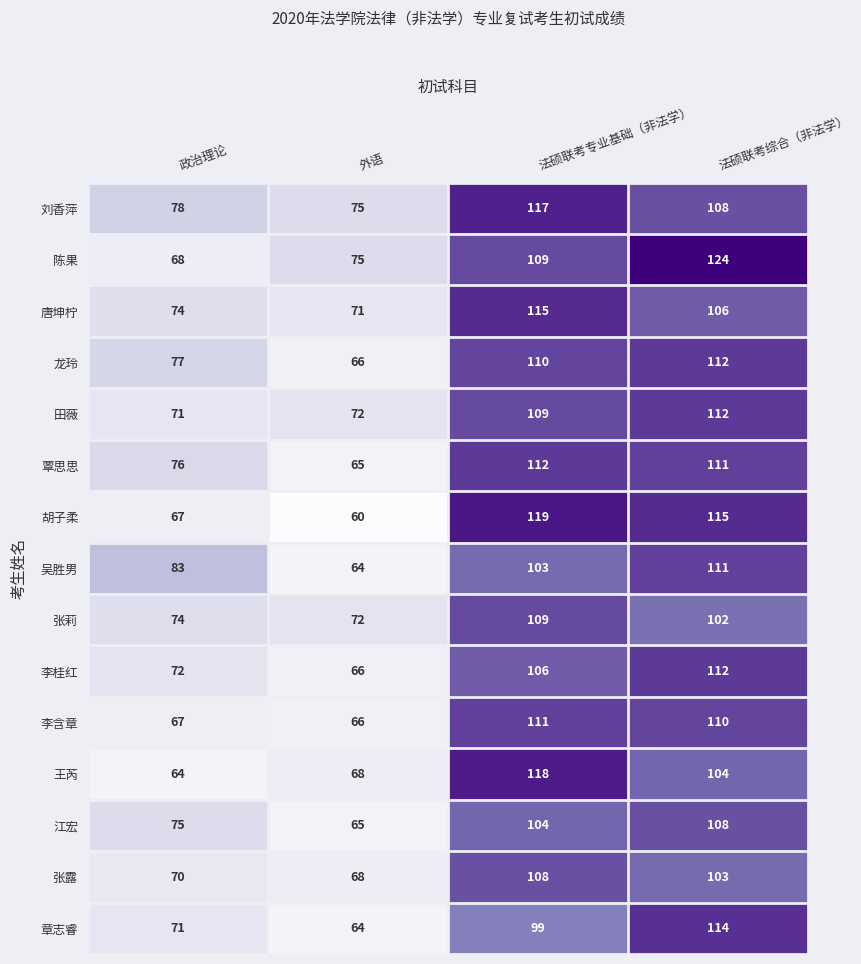

What is the sum of the 李桂红 values at 政治理论 and 法硕联考专业基础（非法学）?

178